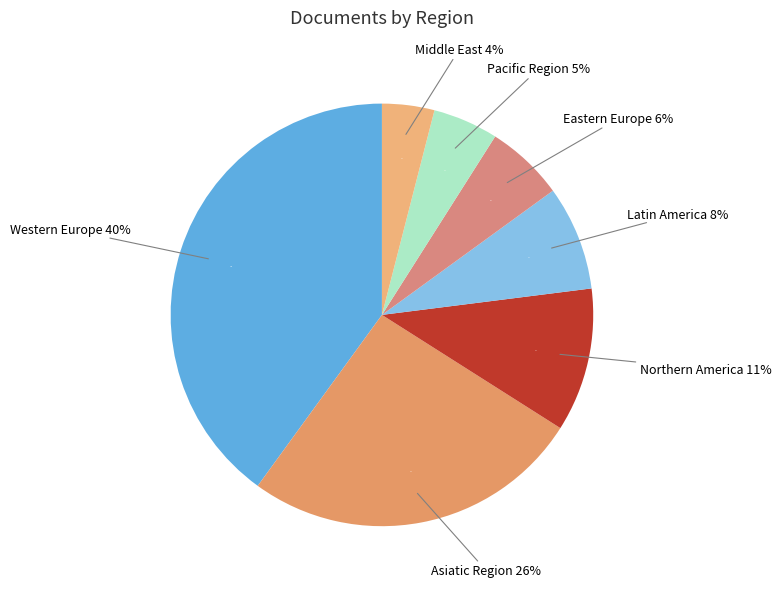

To the nearest percent, what is the combined percentage of Eastern Europe and Northern America?

17%